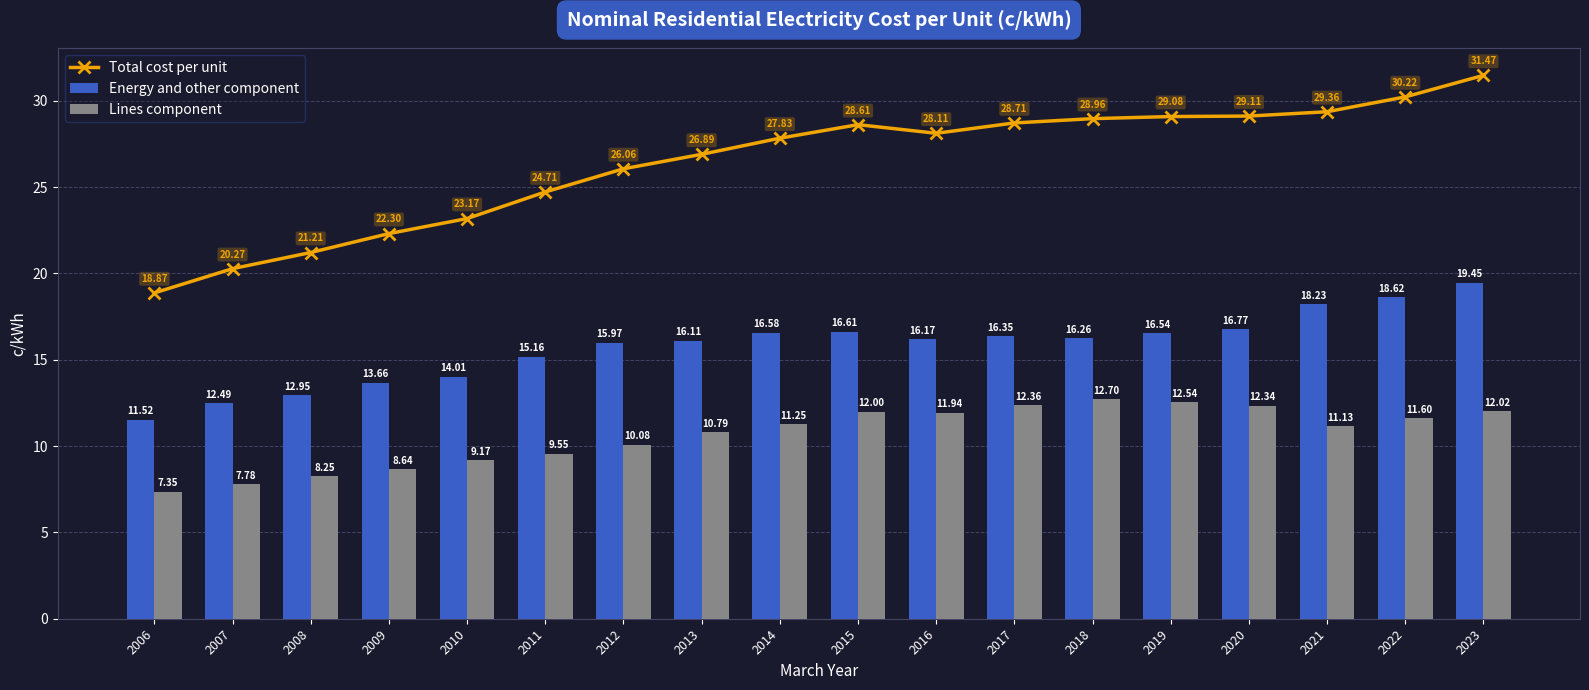

Reading left to right, extract all data points from this chart.

Total cost per unit: 18.9	20.3	21.2	22.3	23.2	24.7	26.1	26.9	27.8	28.6	28.1	28.7	29.0	29.1	29.1	29.4	30.2	31.5
Energy and other component: 11.5	12.5	13.0	13.7	14.0	15.2	16.0	16.1	16.6	16.6	16.2	16.4	16.3	16.5	16.8	18.2	18.6	19.4
Lines component: 7.3	7.8	8.3	8.6	9.2	9.6	10.1	10.8	11.3	12.0	11.9	12.4	12.7	12.5	12.3	11.1	11.6	12.0